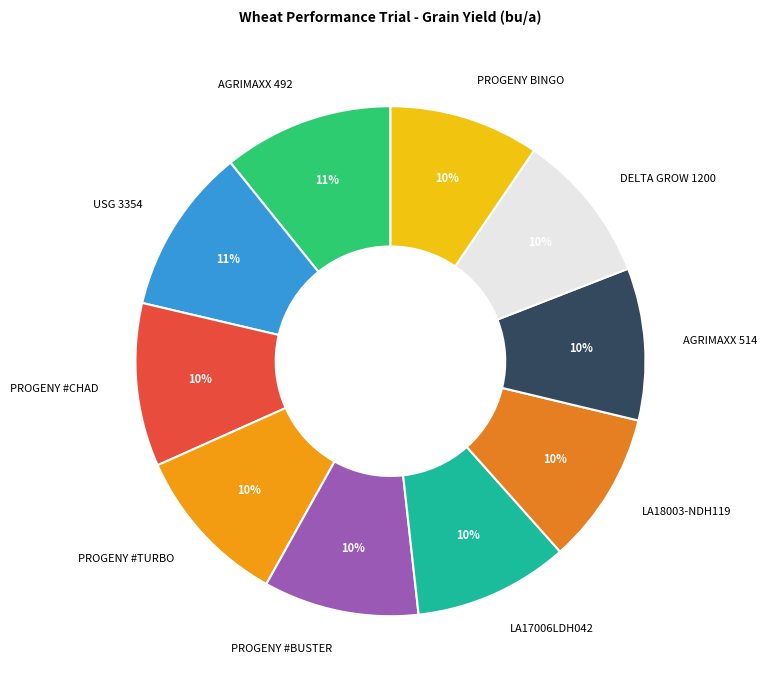

True or false: LA17006LDH042 accounts for 10% of the total.

True